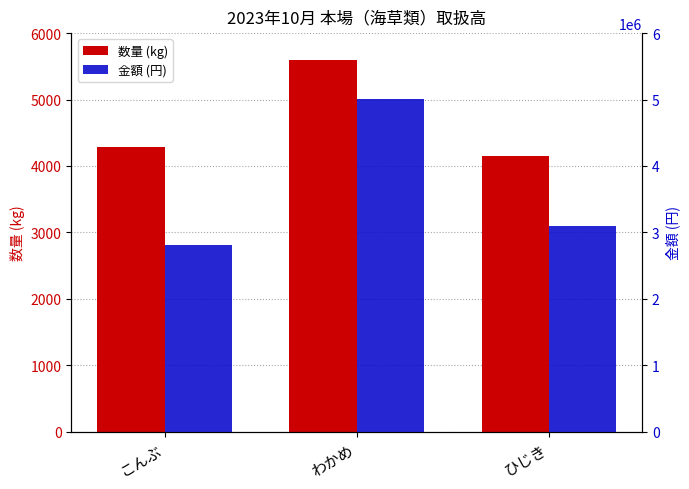

What is the value of the 金額 (円) bar at the 3rd from the left?

3093347